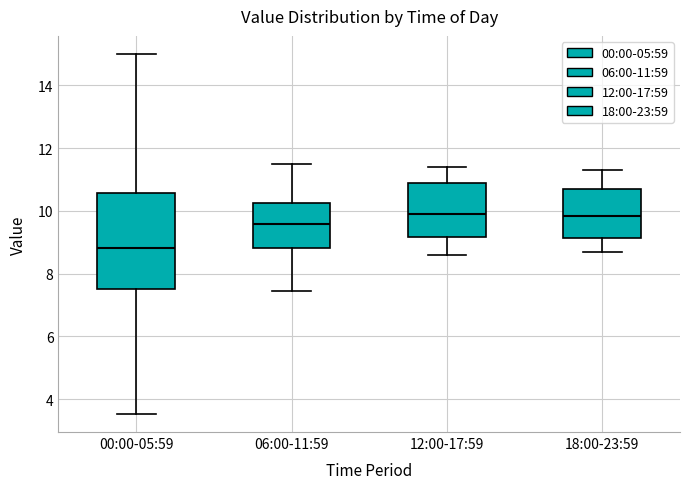

Where does the median line of the box for 12:00-17:59 sit on the y-axis? The values are not printed on the chart, so give them approximately, as read against the axis.

10.0